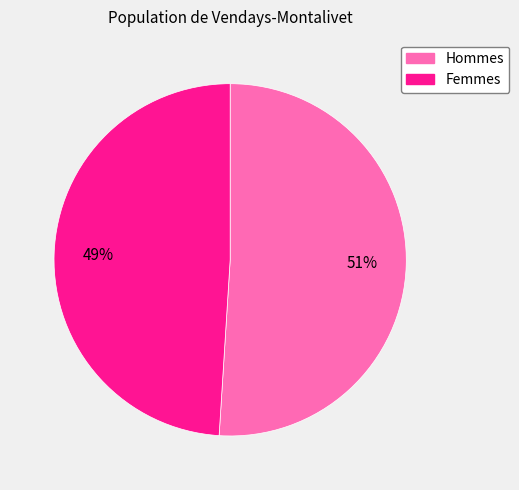

Is there any slice that represents more than half of the pie?

Yes